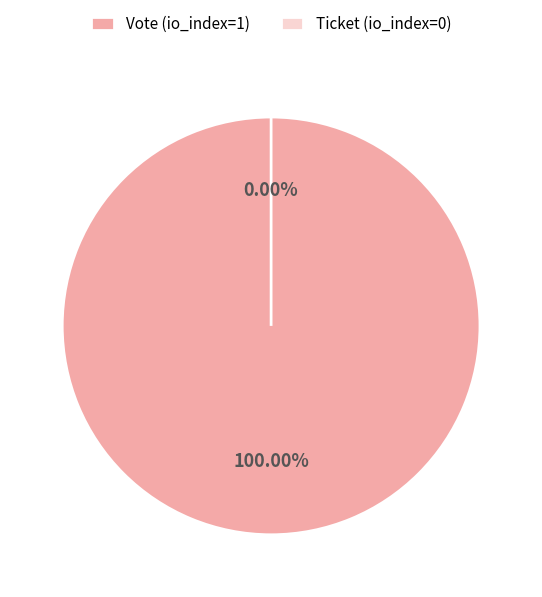

Which category has the smallest portion of the pie?

Ticket (io_index=0)